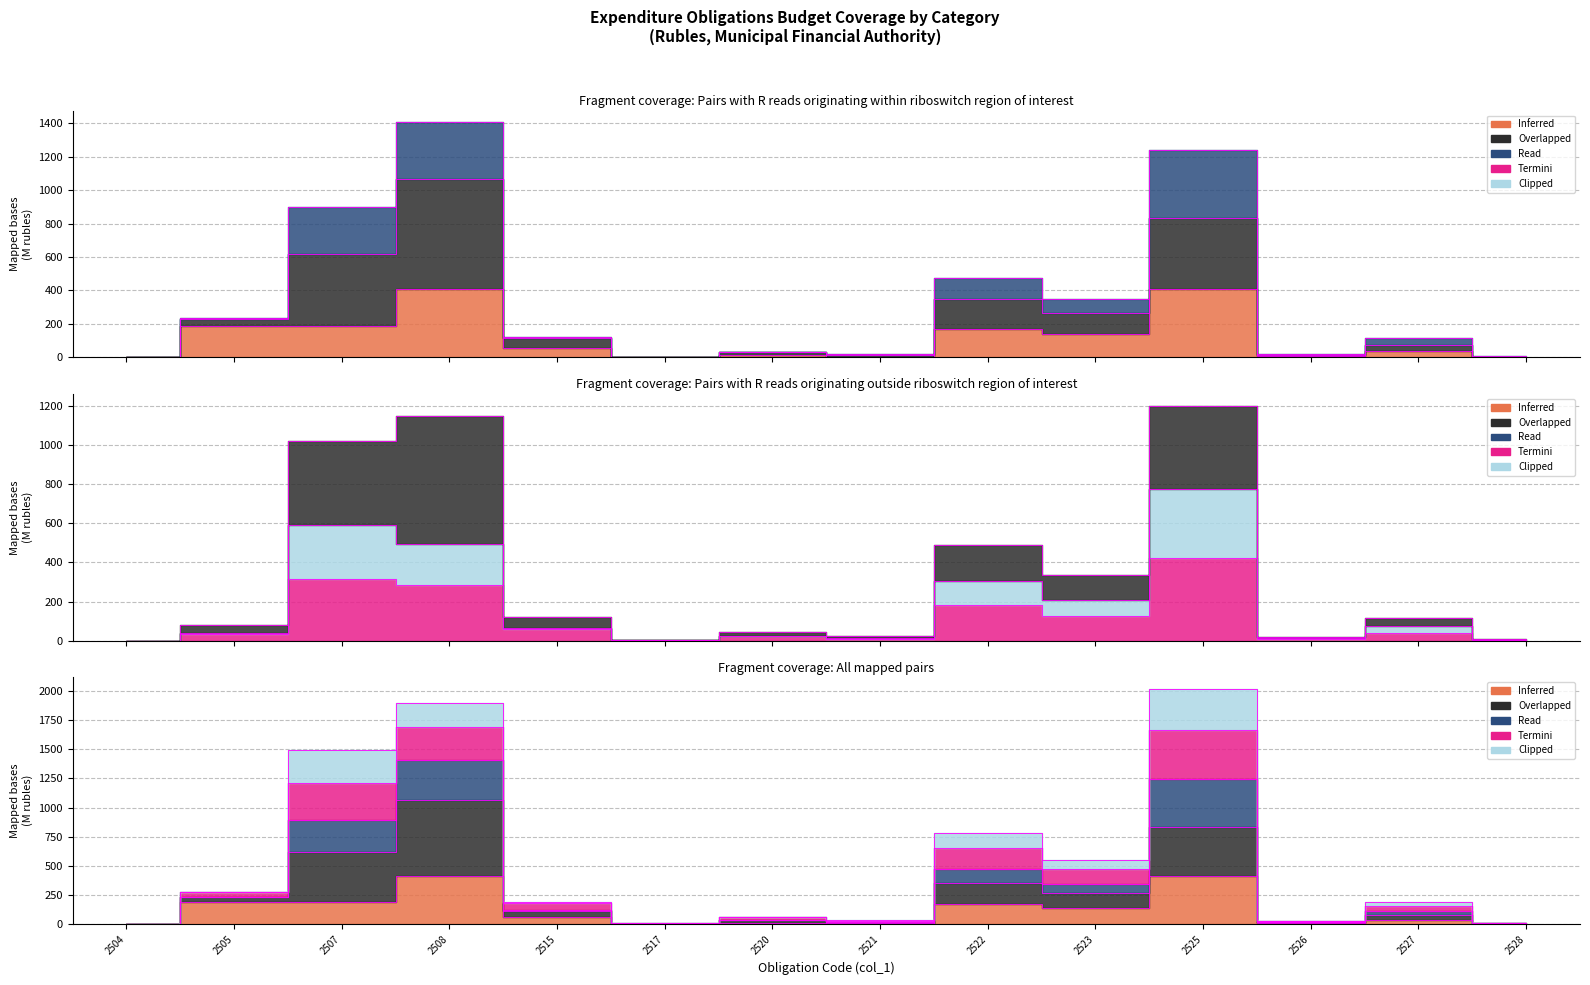

True or false: Read (col_54) and Inferred (col_34) intersect in this chart.

False